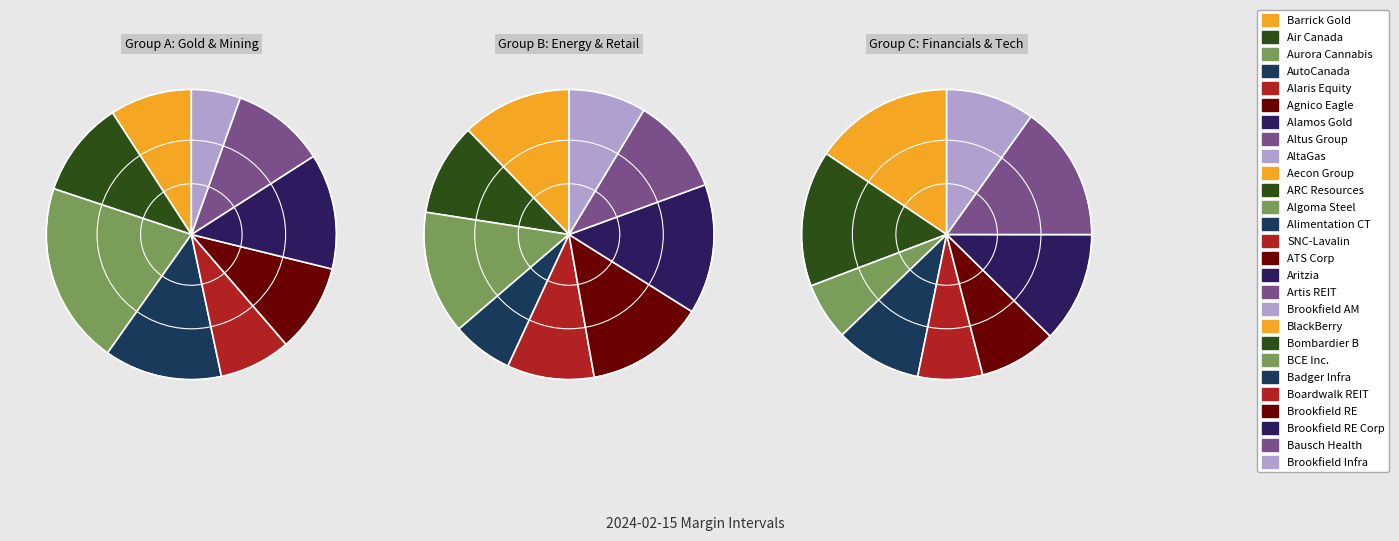

What percentage is NOT represented by 10?

100.0%